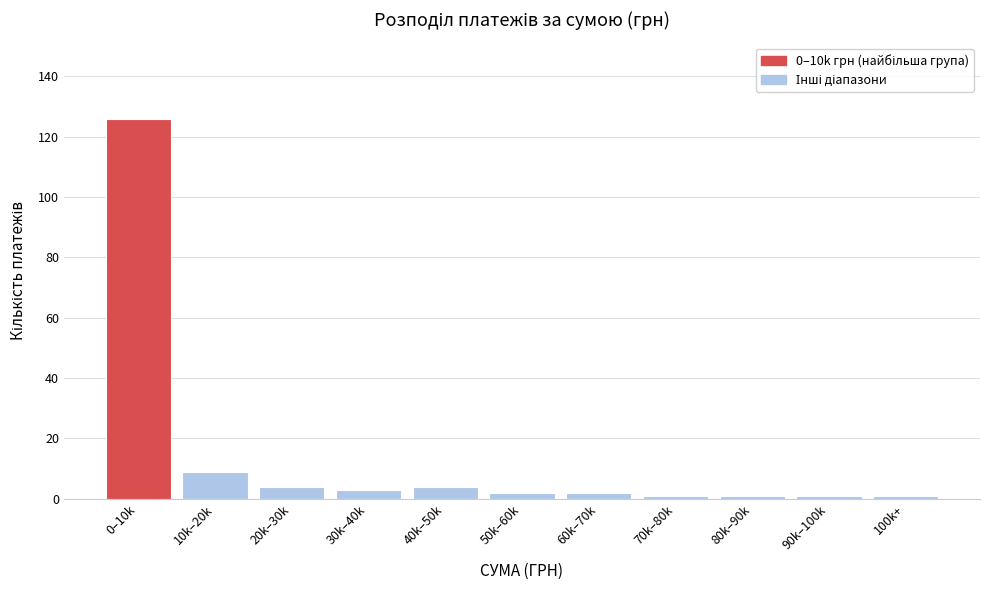

Reading left to right, extract all data points from this chart.

0–10k=126	10k–20k=9	20k–30k=4	30k–40k=3	40k–50k=4	50k–60k=2	60k–70k=2	70k–80k=1	80k–90k=1	90k–100k=1	100k+=1